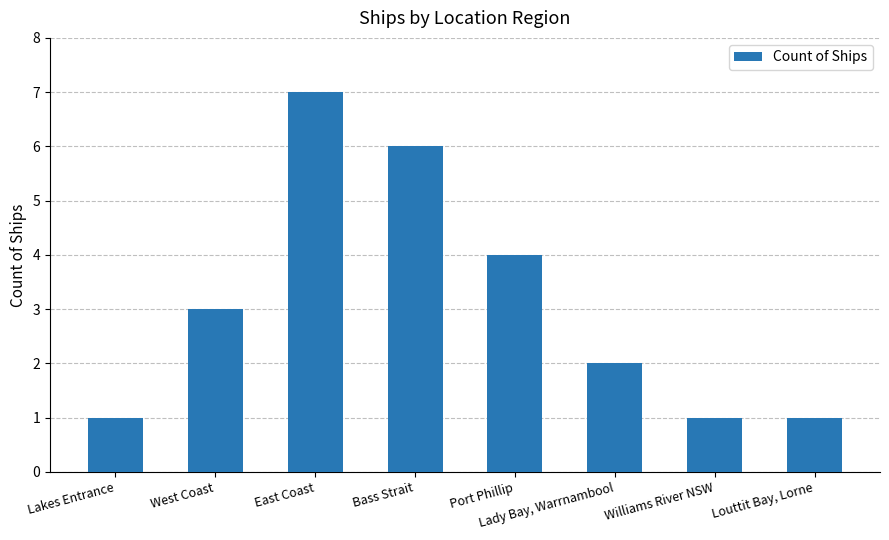

What is the greatest value displayed?

7